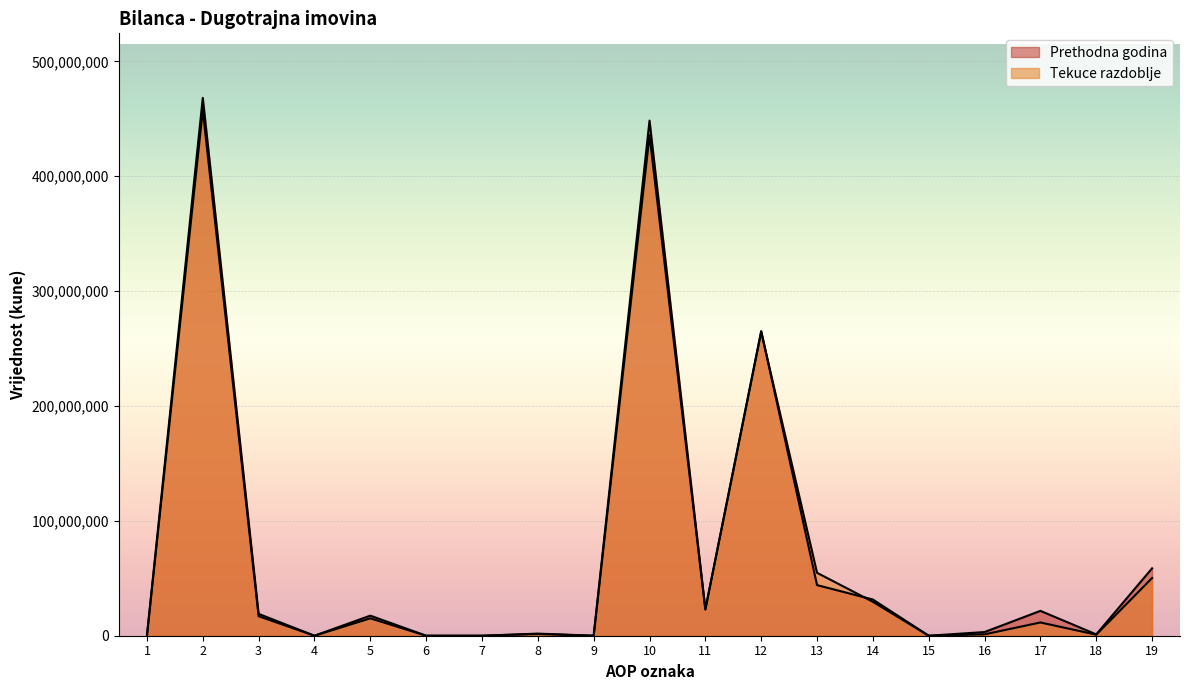

What is the difference between the Tekuce razdoblje values at 10 and 9?

435583874